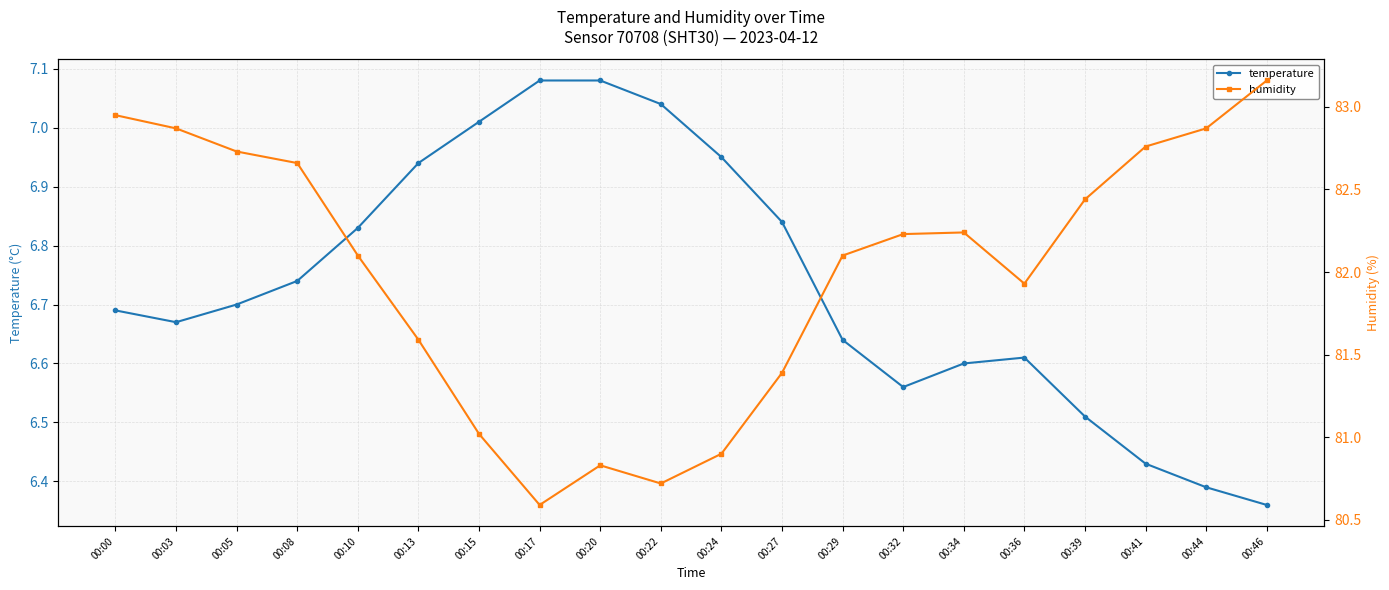

At which label does temperature reach its peak?

00:17